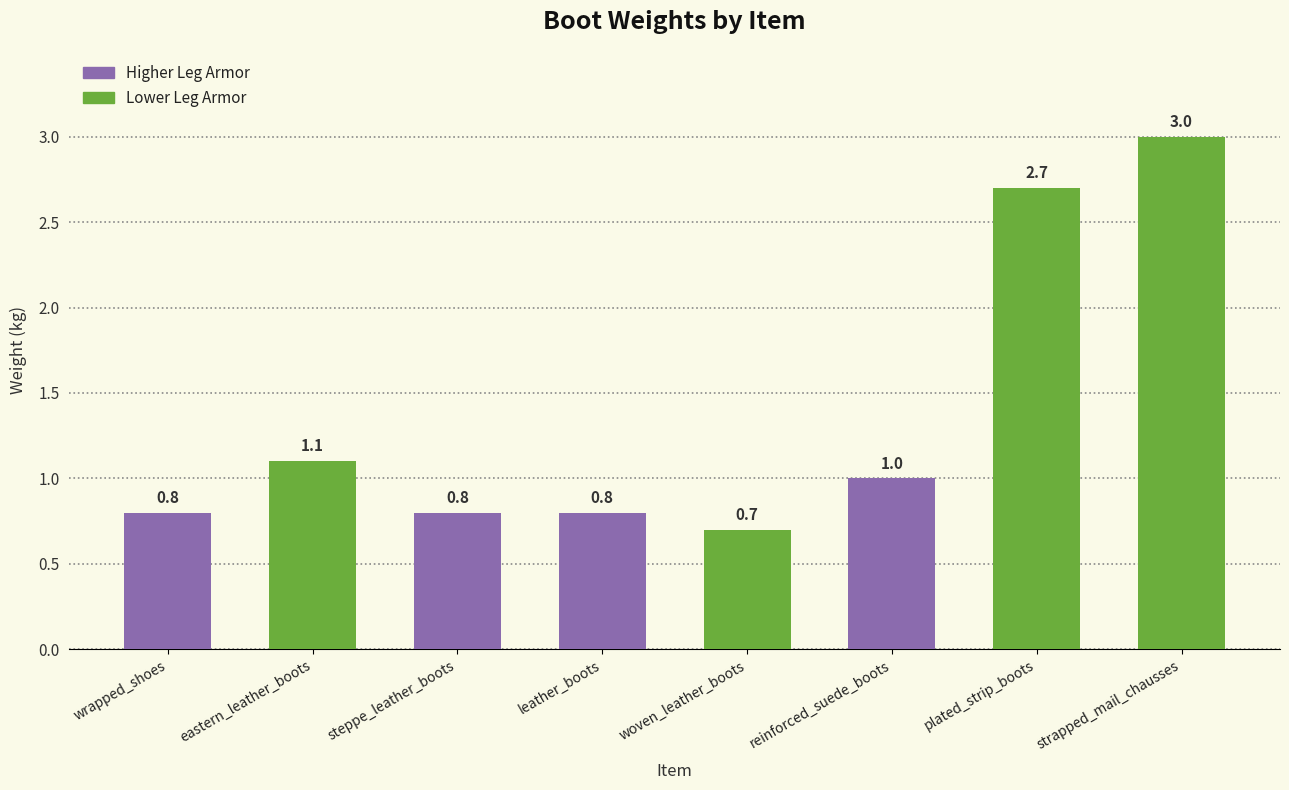

What position from the right is plated_strip_boots?

2